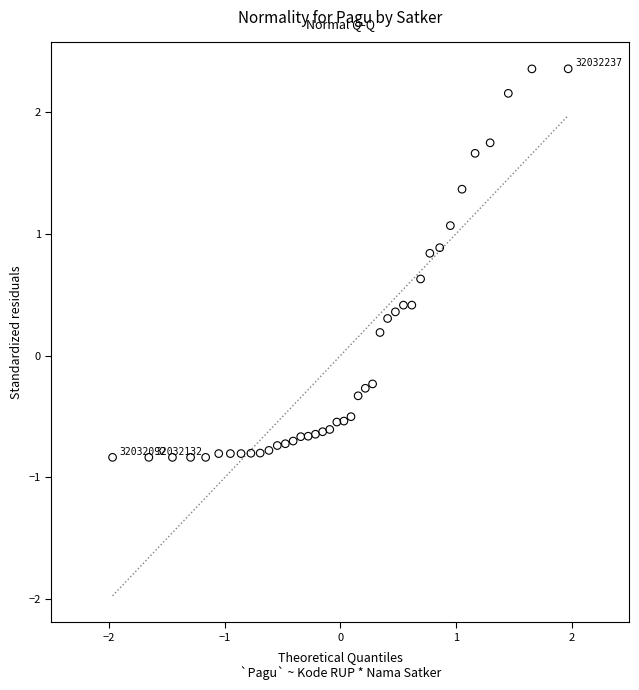

What is the range of X values (max minus min)?

3.9